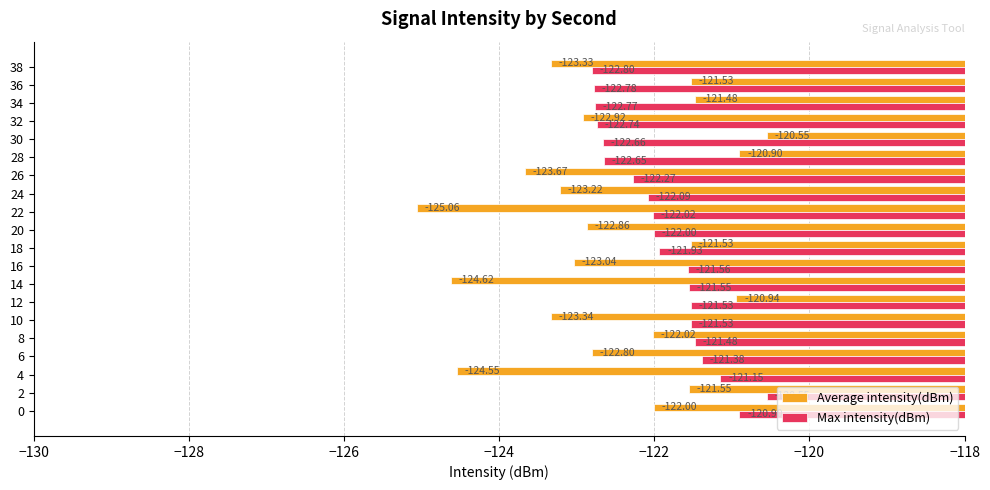

Which series has the widest spread of values?

Average intensity(dBm)